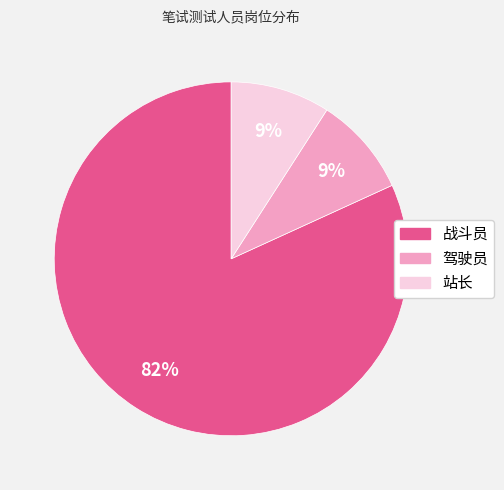

Which slice is the largest?

战斗员